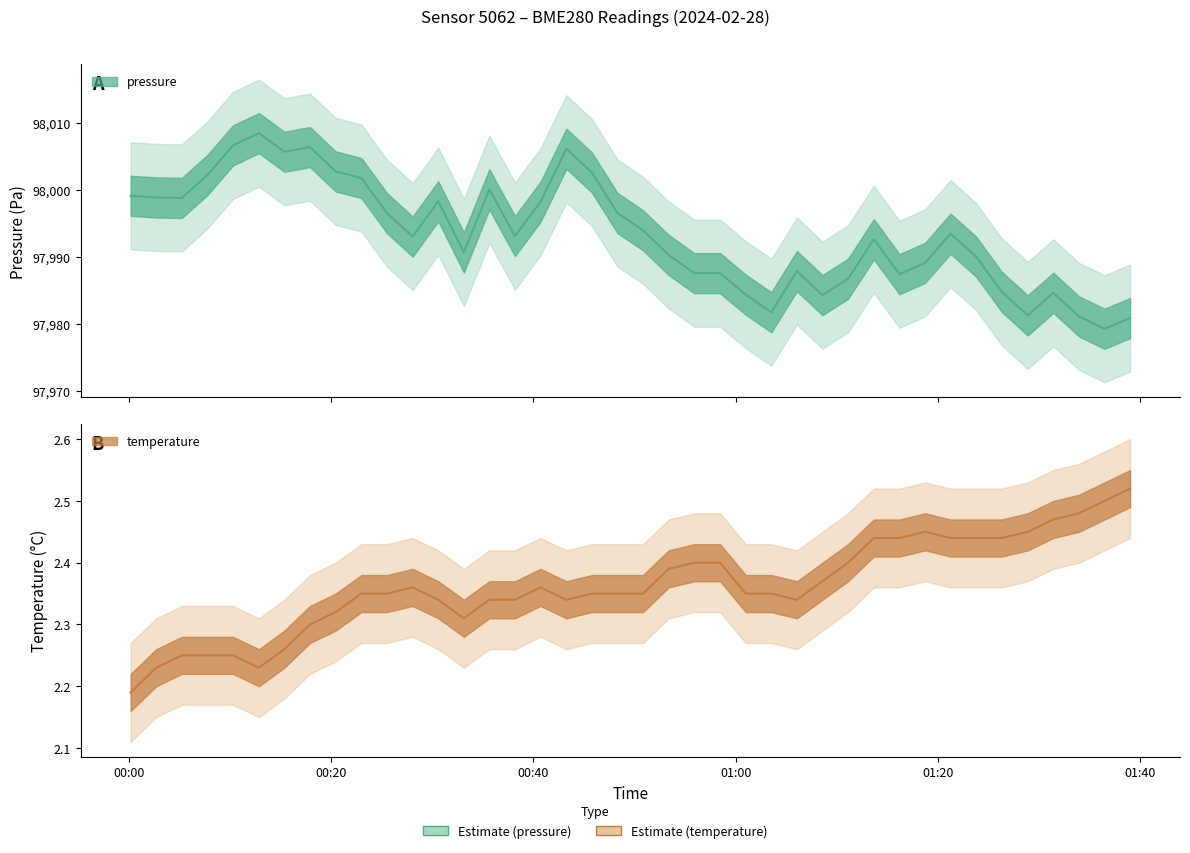

At which category does pressure reach its first local valley?

2024-02-28T00:05:15